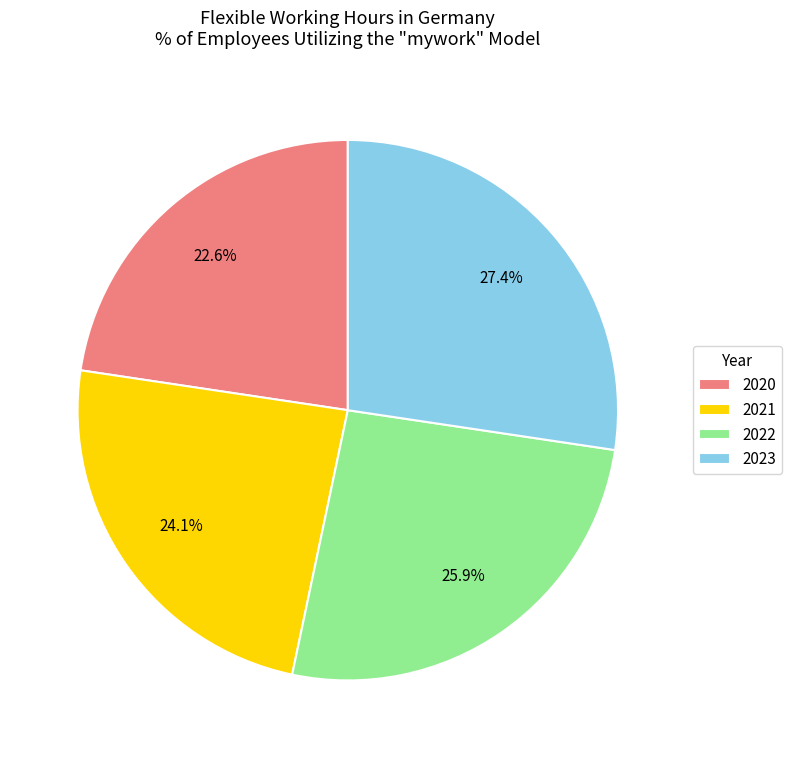

How many slices are in this pie chart?

4